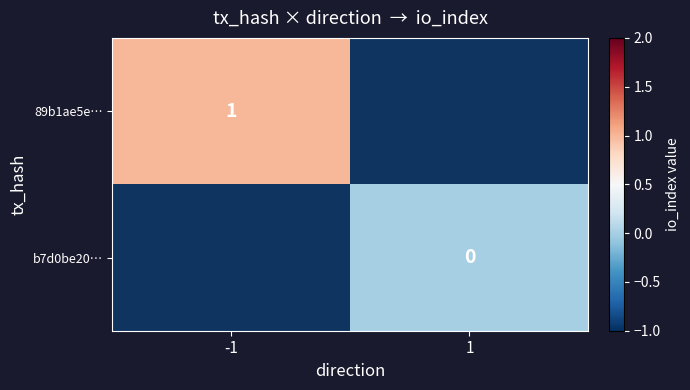

Is the value of b7d0be20… at -1 greater than the value of 89b1ae5e… at -1?

No